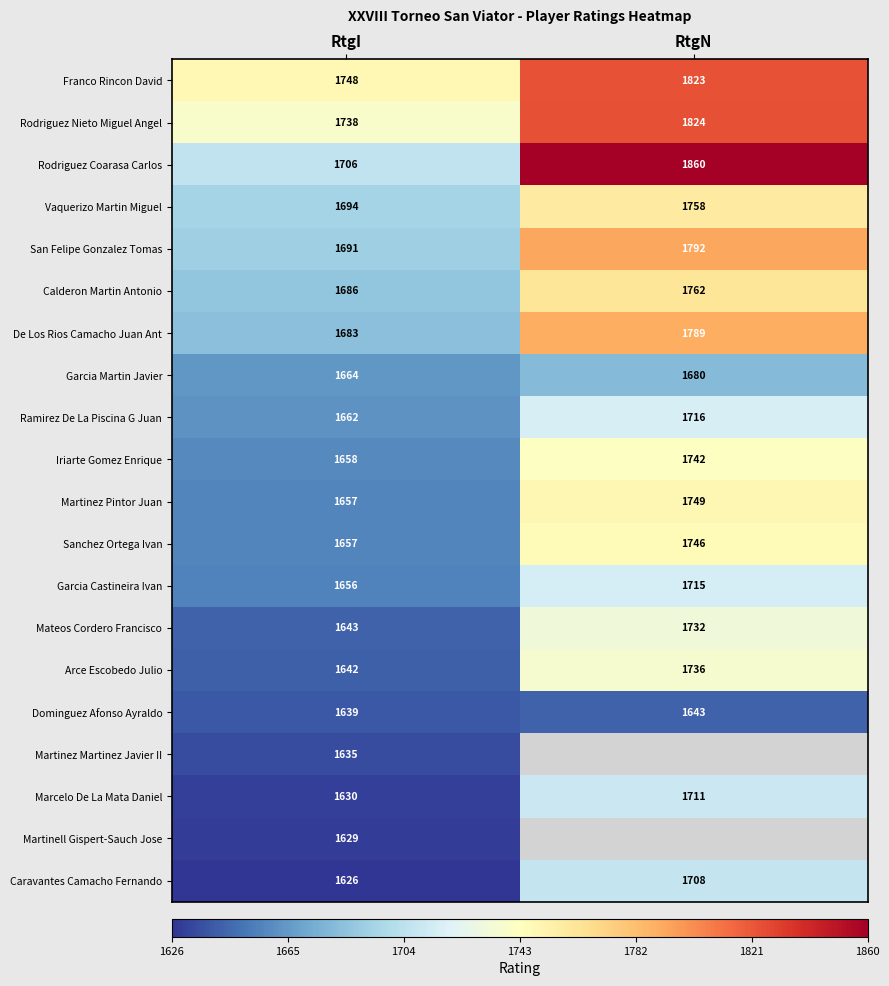

Is it true that Marcelo De La Mata Daniel equals 2550 at RtgI?

False